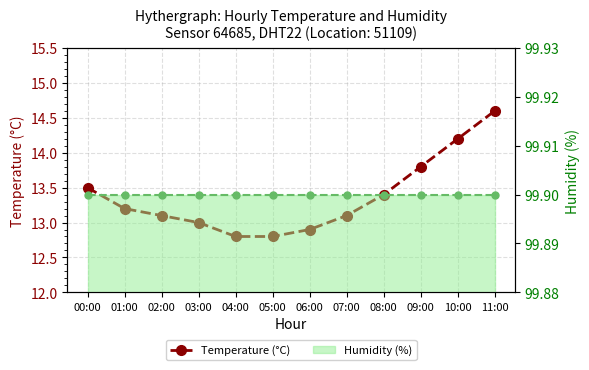

Which series has the largest range (max minus min)?

Temperature (°C)